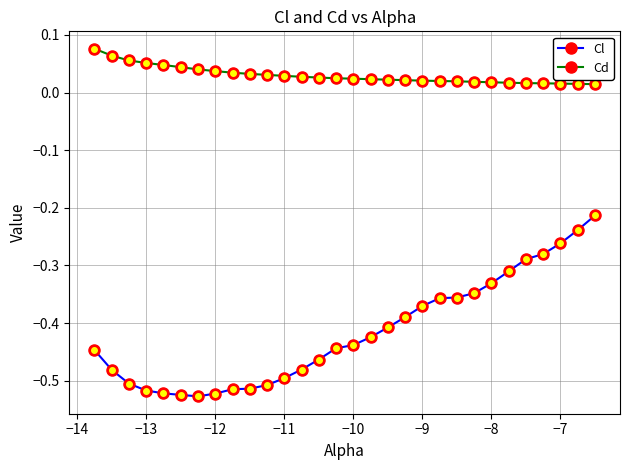

How many data points does each series have?

30